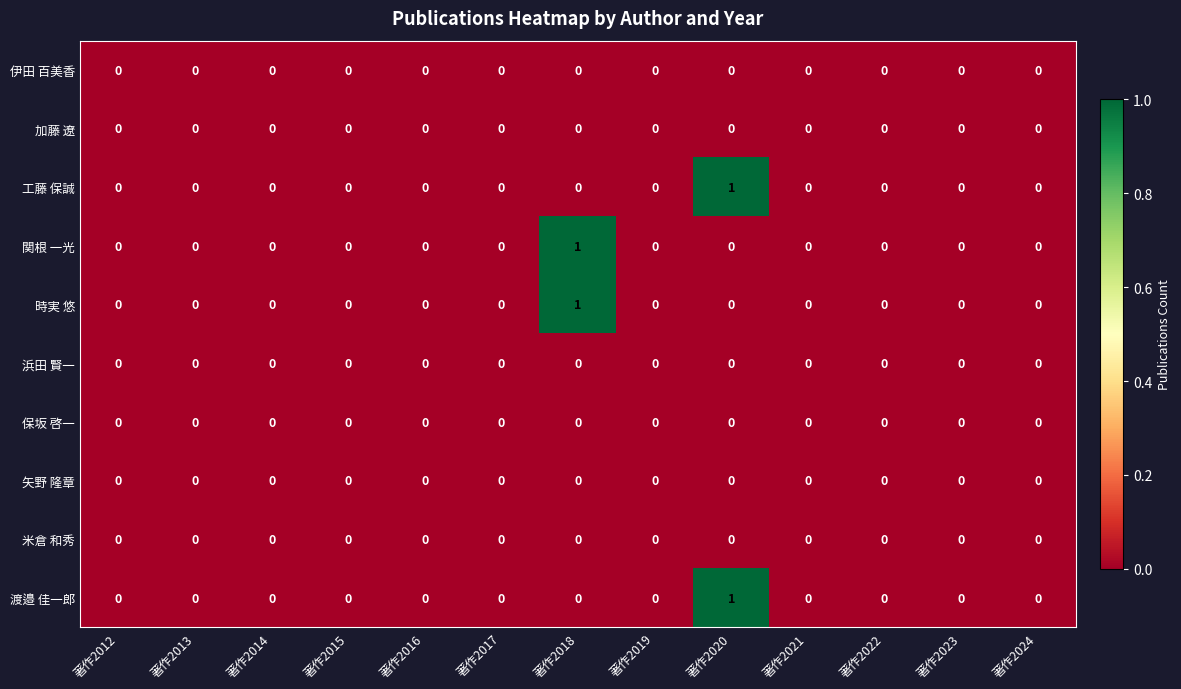

The value of 時実 悠 at 著作2022 is 0. True or false?

True